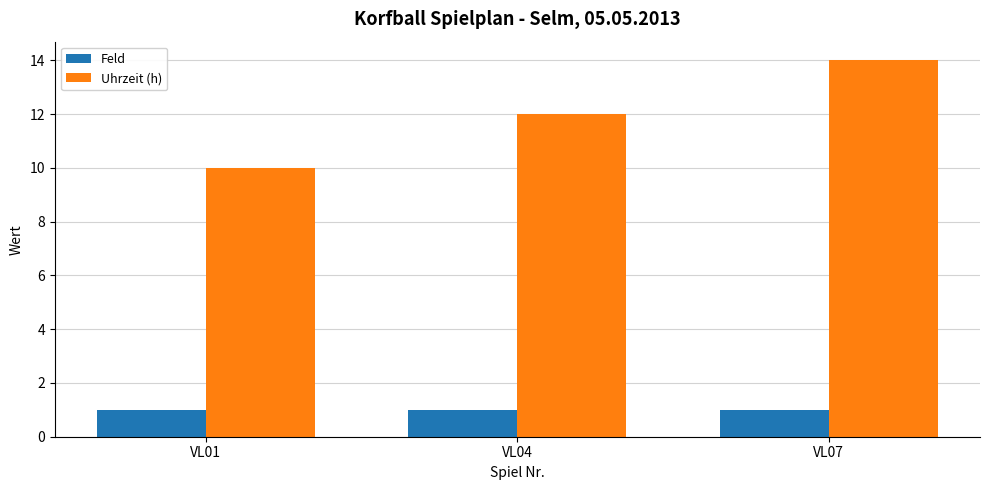

Reading left to right, extract all data points from this chart.

Feld: 1	1	1
Uhrzeit (h): 10	12	14